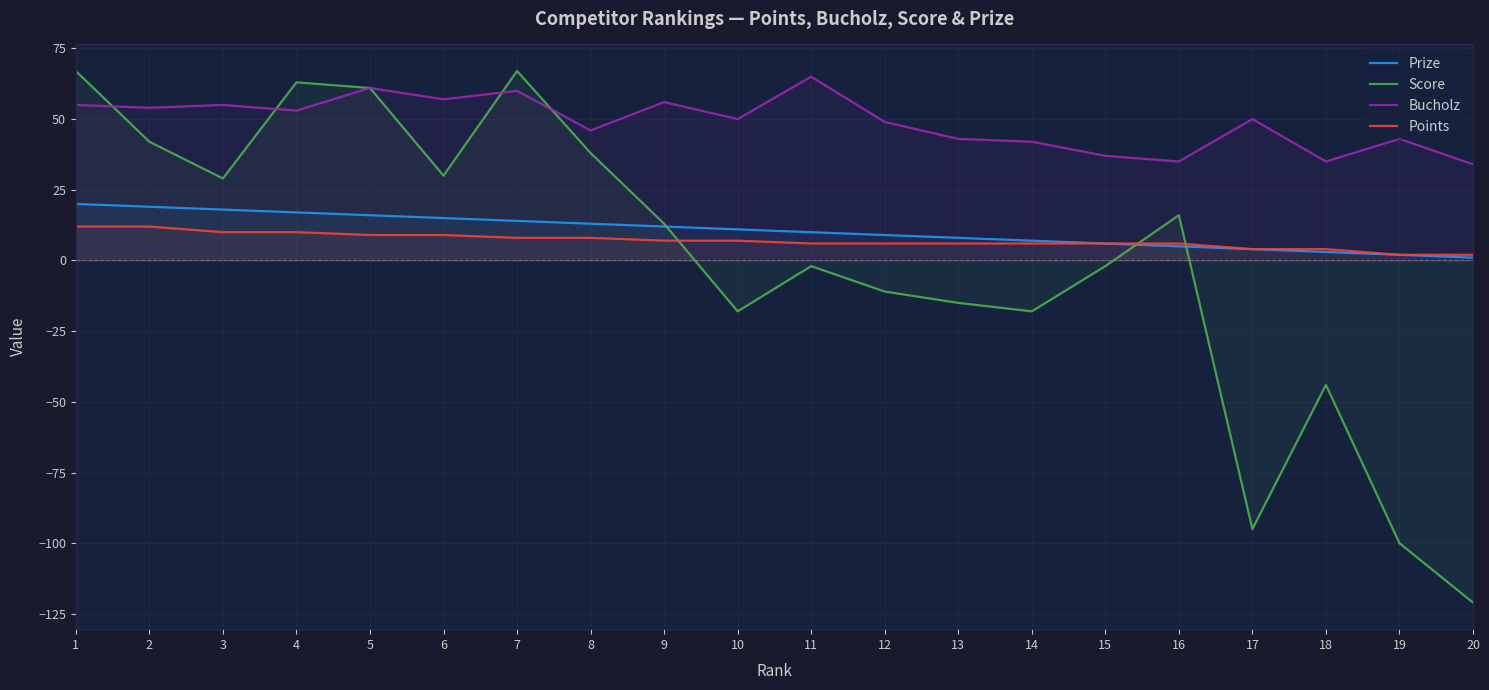

Reading right to left, extract all data points from this chart.

Prize: 20=1	19=2	18=3	17=4	16=5	15=6	14=7	13=8	12=9	11=10	10=11	9=12	8=13	7=14	6=15	5=16	4=17	3=18	2=19	1=20
Score: 20=-121	19=-100	18=-44	17=-95	16=16	15=-2	14=-18	13=-15	12=-11	11=-2	10=-18	9=13	8=38	7=67	6=30	5=61	4=63	3=29	2=42	1=67
Bucholz: 20=34	19=43	18=35	17=50	16=35	15=37	14=42	13=43	12=49	11=65	10=50	9=56	8=46	7=60	6=57	5=61	4=53	3=55	2=54	1=55
Points: 20=2	19=2	18=4	17=4	16=6	15=6	14=6	13=6	12=6	11=6	10=7	9=7	8=8	7=8	6=9	5=9	4=10	3=10	2=12	1=12